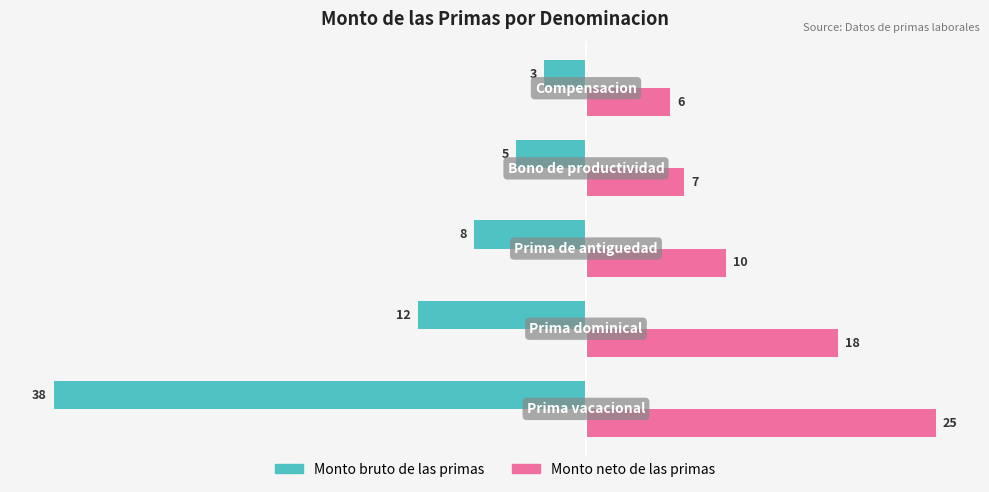

What is the lowest value of the Monto bruto de las primas series?

-38